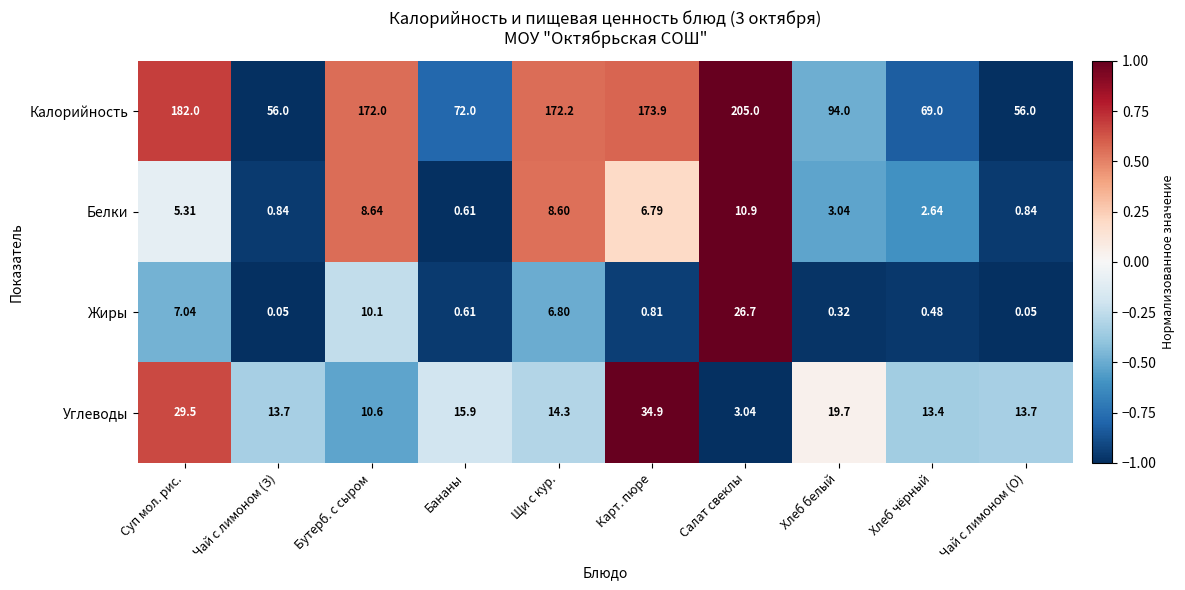

Where does the Углеводы series first go above 14?

Суп мол. рис.